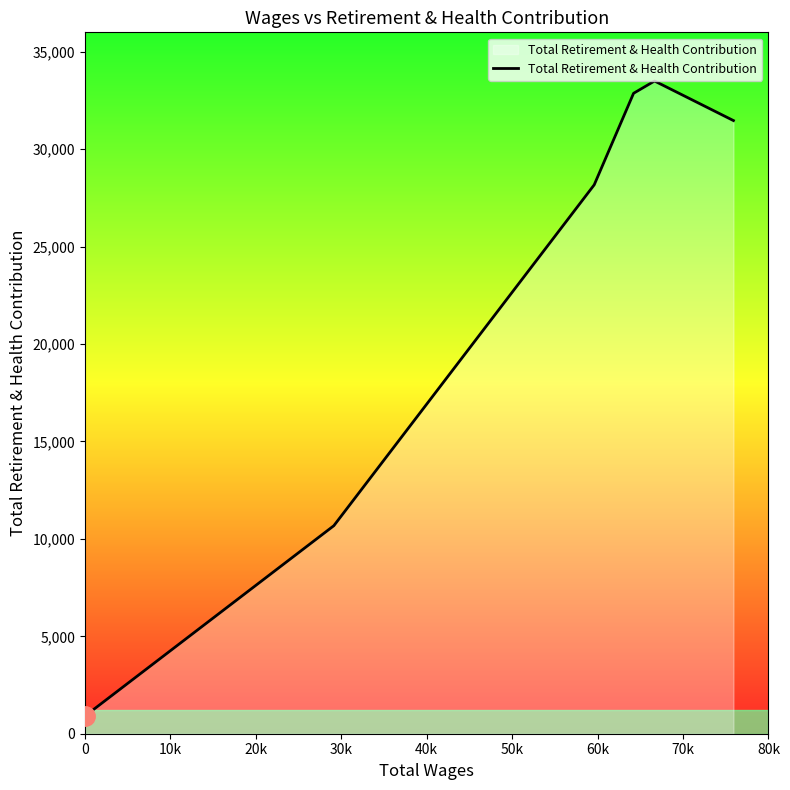

How many distinct data groups are displayed?

1